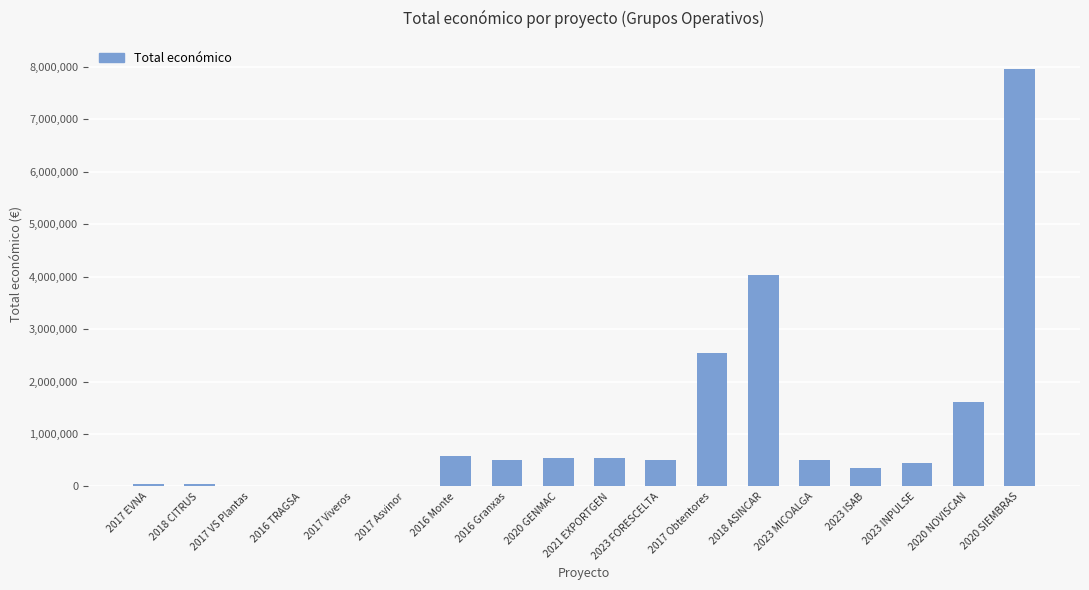

Where is the data nearest to the value 3986206?

2018 ASINCAR